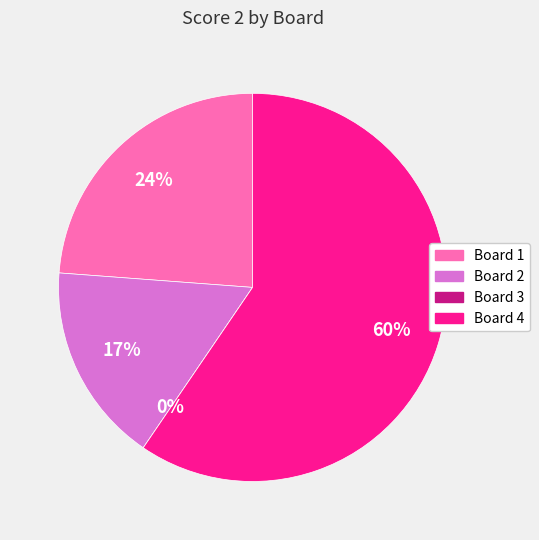

To the nearest percent, what portion does Board 1 represent?

24%